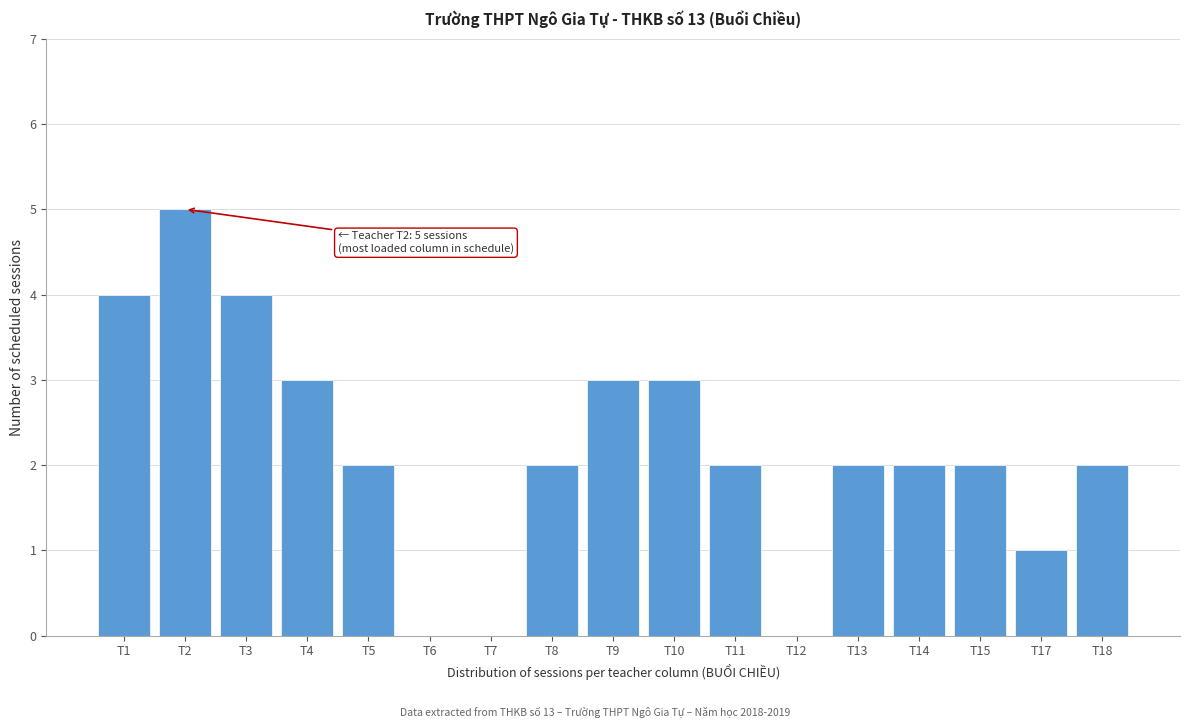

Reading left to right, extract all data points from this chart.

T1=4	T2=5	T3=4	T4=3	T5=2	T6=0	T7=0	T8=2	T9=3	T10=3	T11=2	T12=0	T13=2	T14=2	T15=2	T17=1	T18=2